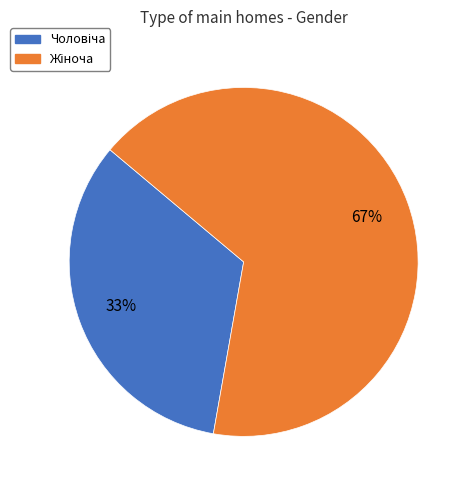

How many segments does this pie chart have?

2